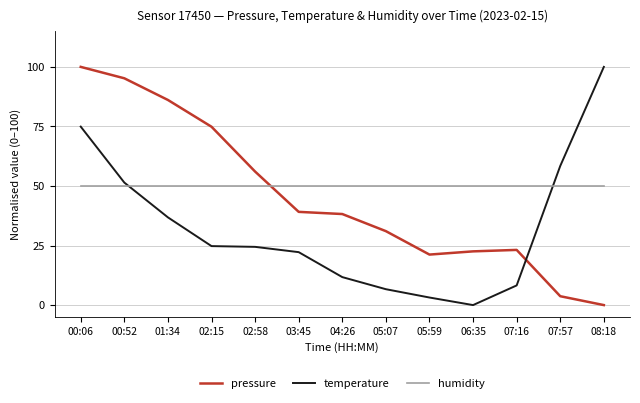

How many lines are shown in the chart?

3